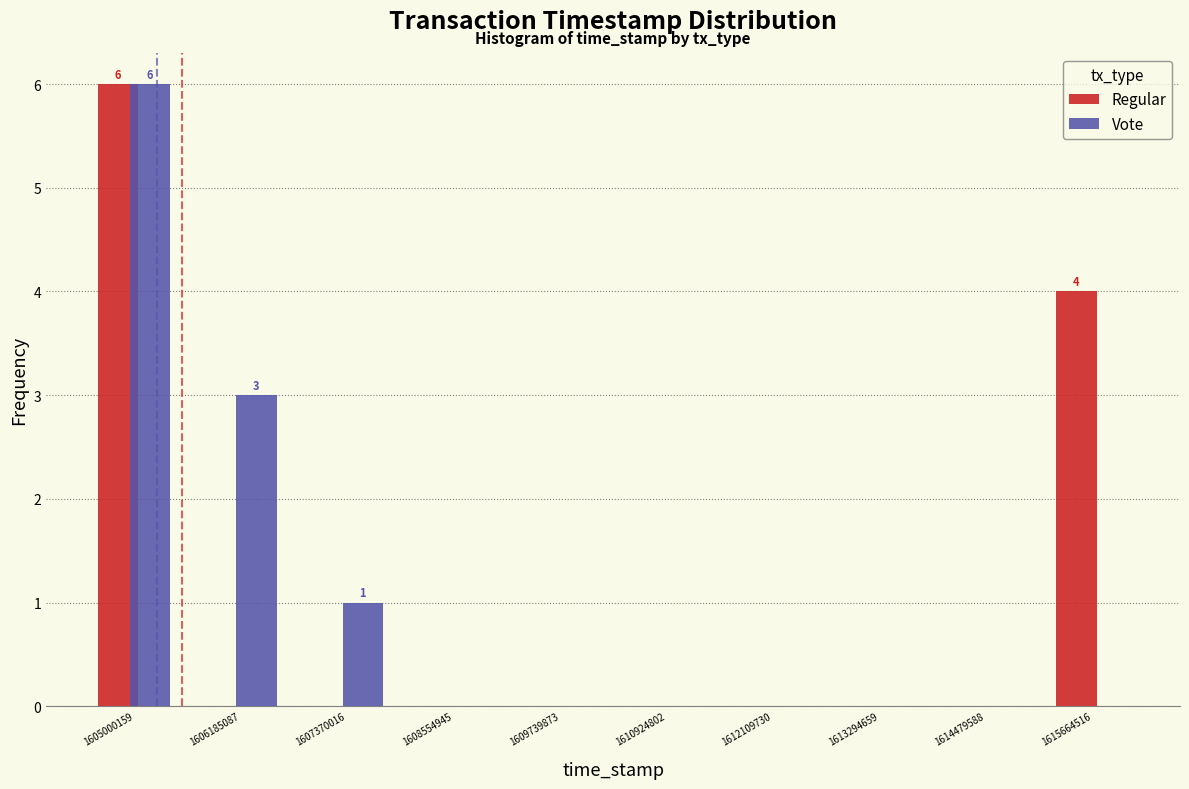

In the Vote series, which range on the x-axis has the tallest bar?

1604400000 to 1605600000